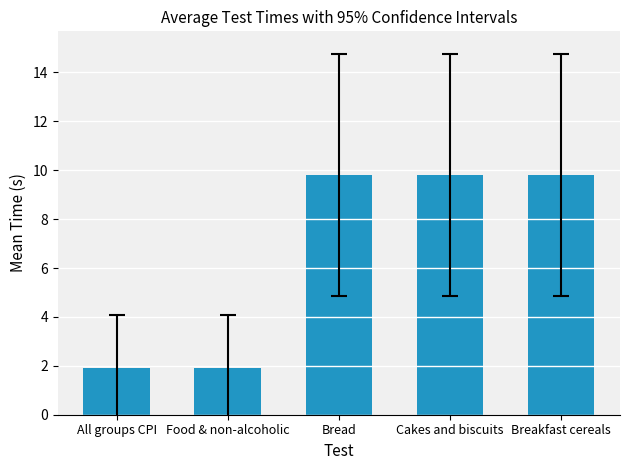

Are the bars horizontal?

No